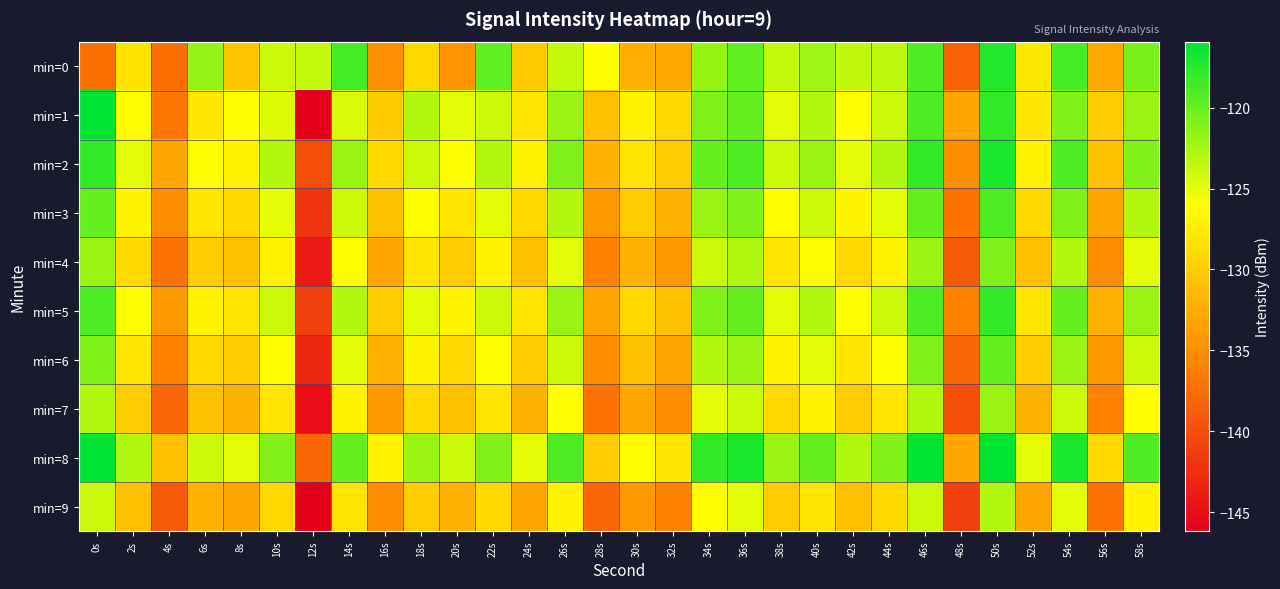

Rank the series by their maximum value, from lowest to highest.

min=9, min=7, min=4, min=6, min=3, min=5, min=0, min=2, min=1, min=8